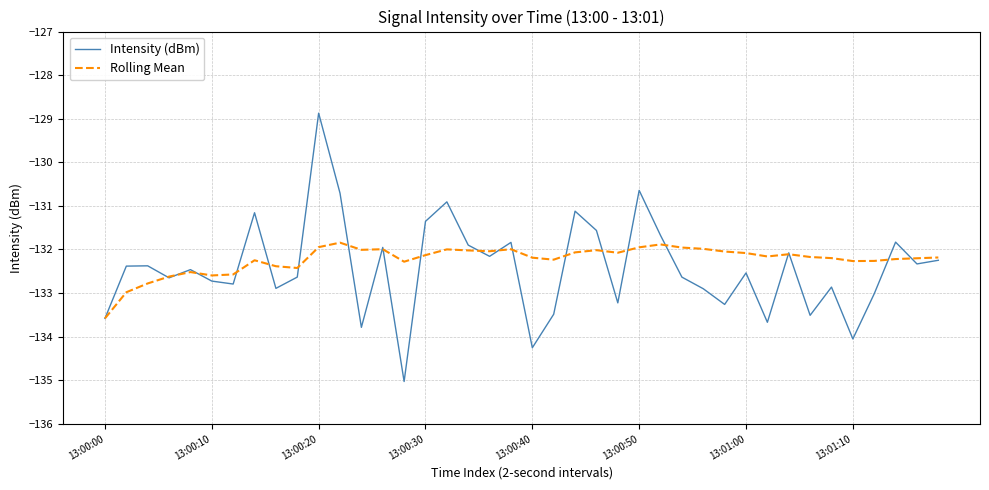

True or false: Intensity (dBm) has more than 0 interior local peaks.

True